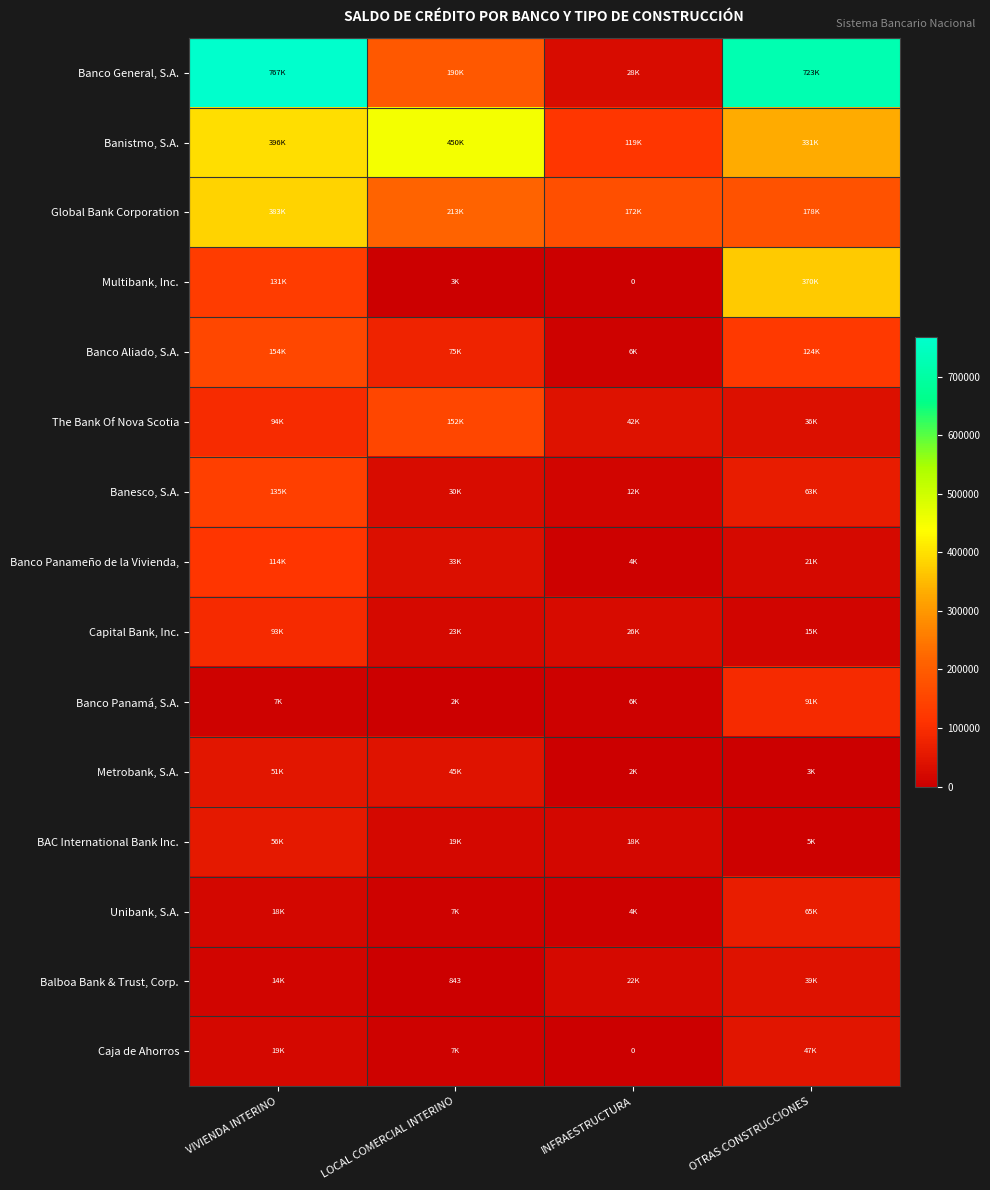

What is the difference between the highest and lowest values at LOCAL COMERCIAL INTERINO?

449215.7